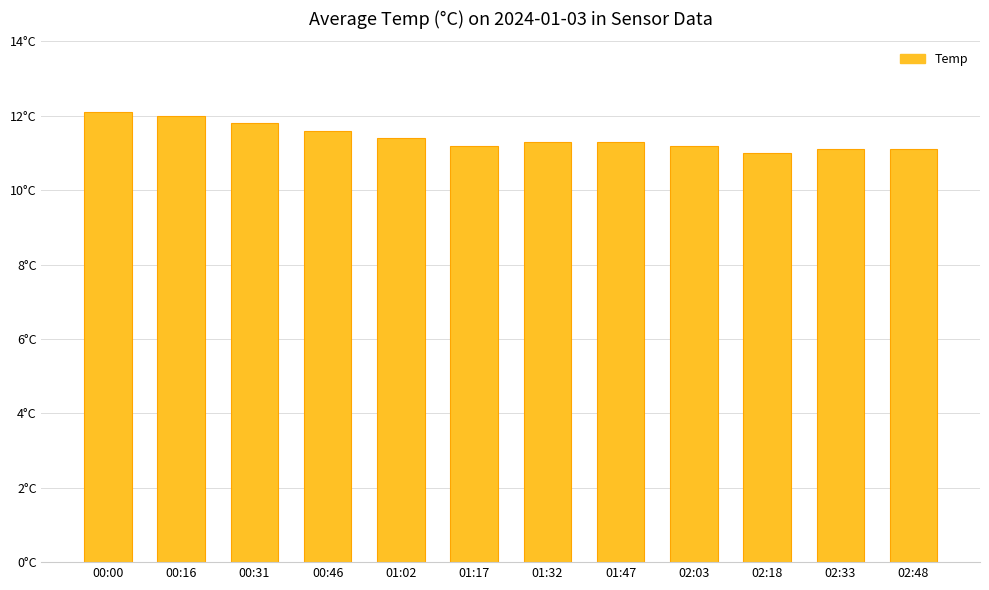

Between 00:46 and 02:48, which is larger?

00:46